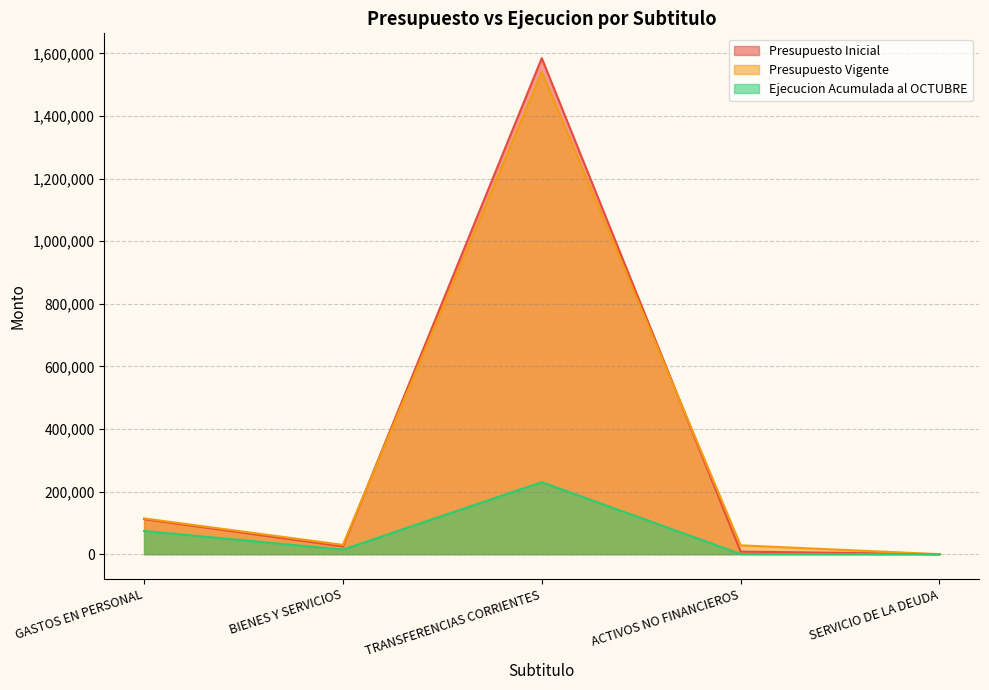

True or false: Ejecucion Acumulada al OCTUBRE and Presupuesto Vigente cross at least once.

False